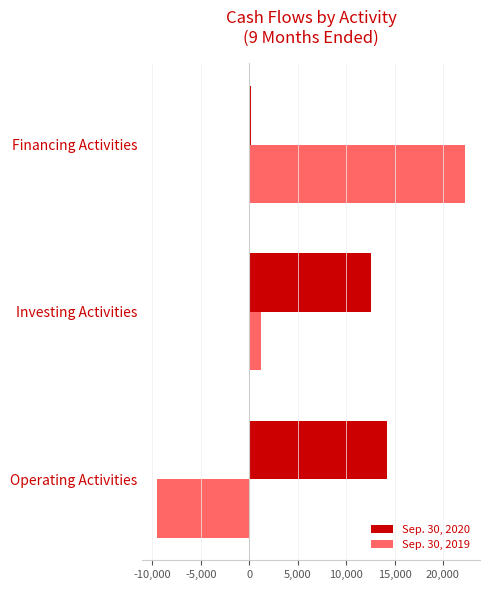

The value of Sep. 30, 2019 at Operating Activities is -4955. True or false?

False